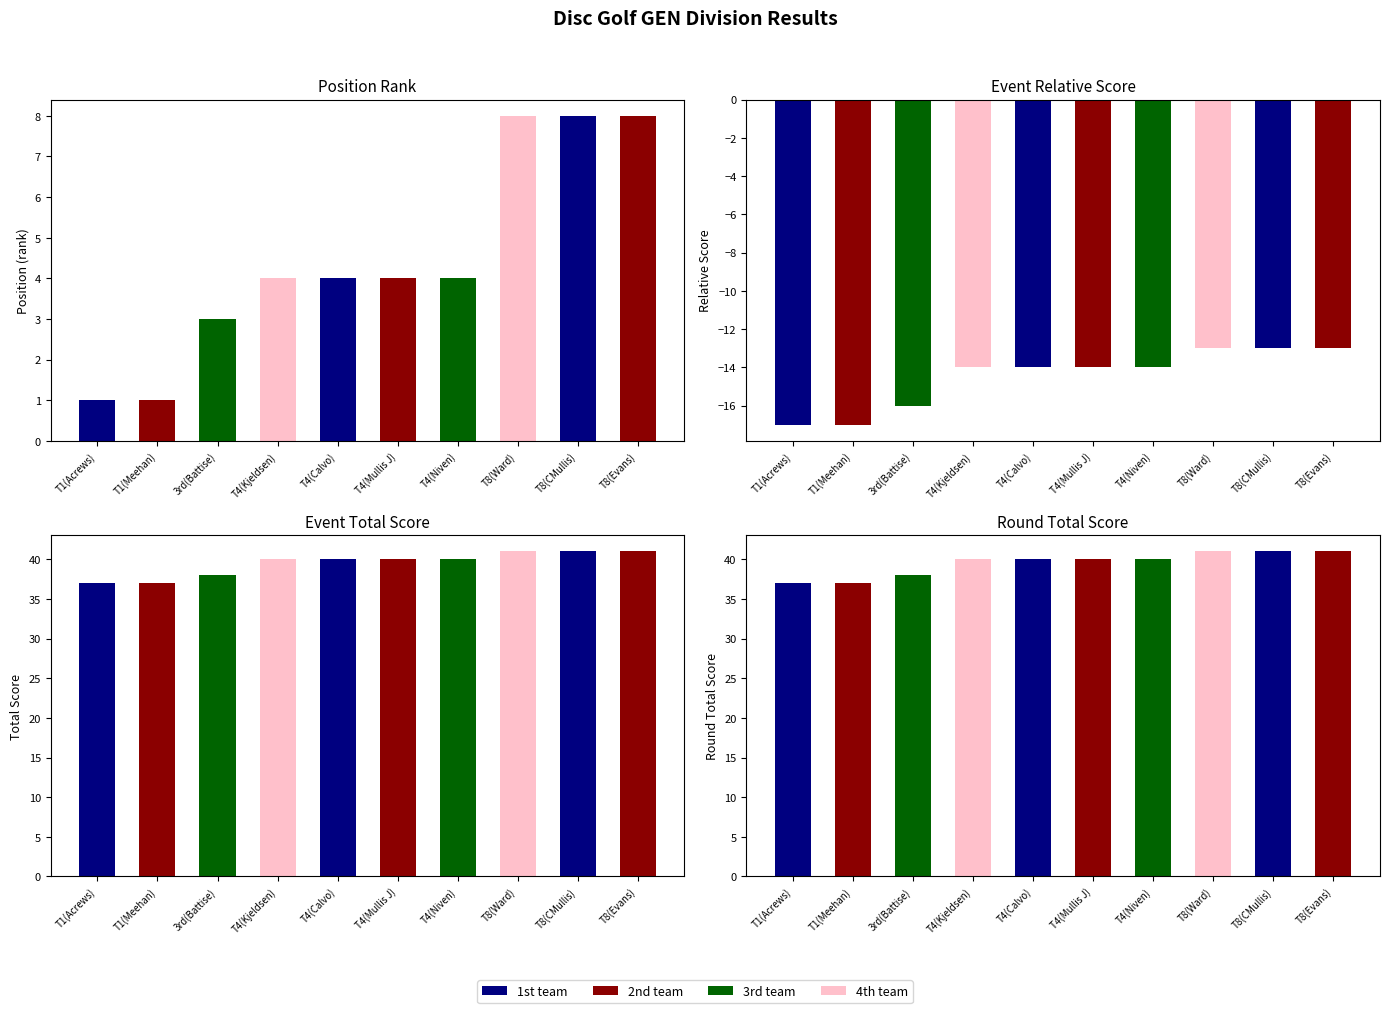

The event total score series shows 9 at 3rd(Battise). True or false?

False